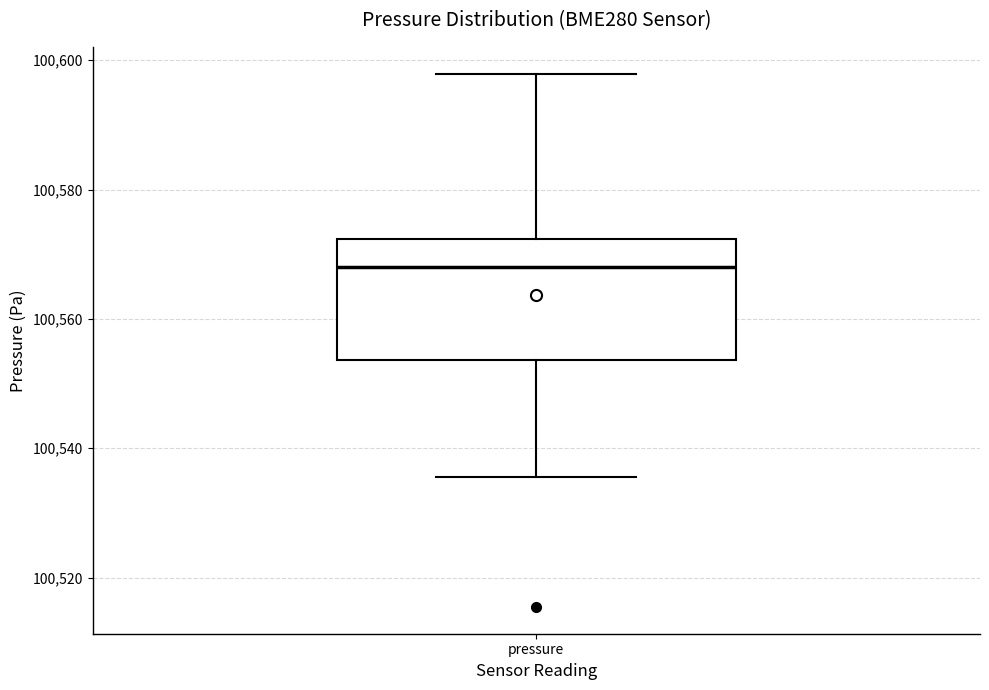

Transcribe this box plot: give where the median line is, the range the box spans, and where the two whiskers end, as read against the y-axis. The values are not printed on the chart, so give them approximately, as read against the axis.

median 100568, box 100554 to 100572, whiskers 100536 to 100598